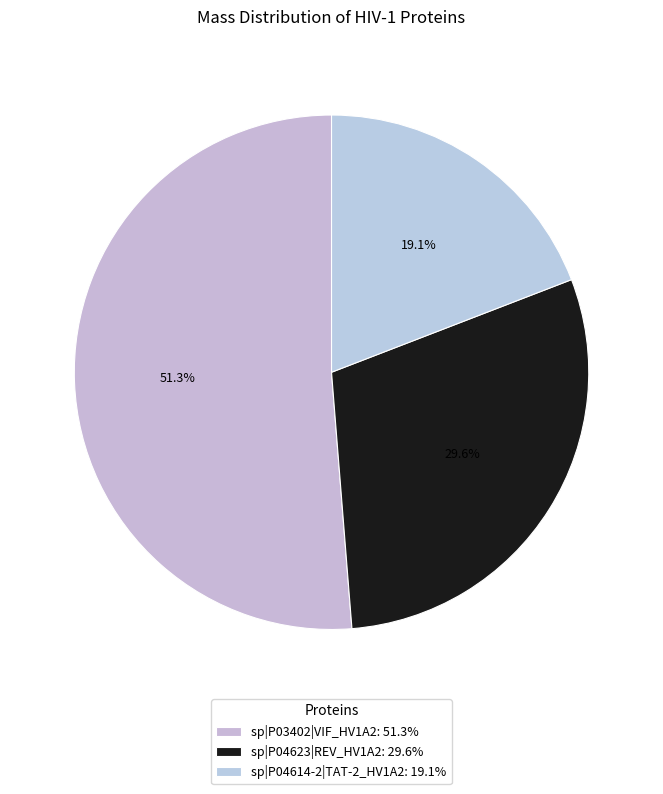

To the nearest percent, what is the difference between the sp|P04623|REV_HV1A2 and sp|P03402|VIF_HV1A2 slice percentages?

22%